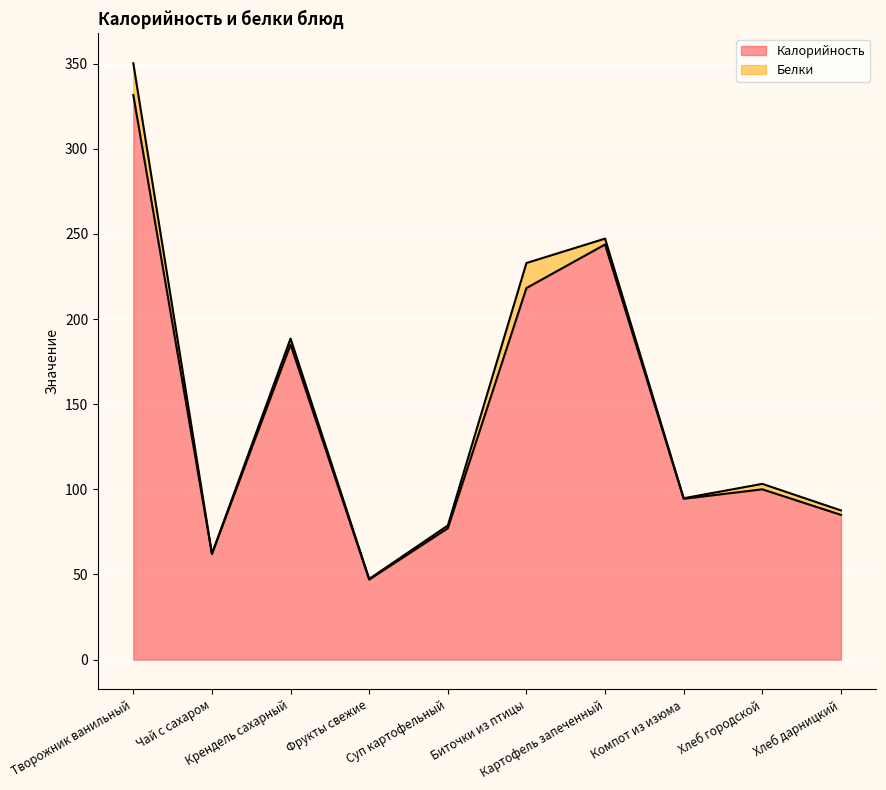

How many points are lower than both their immediate neighbors (excluding endpoints)?

3